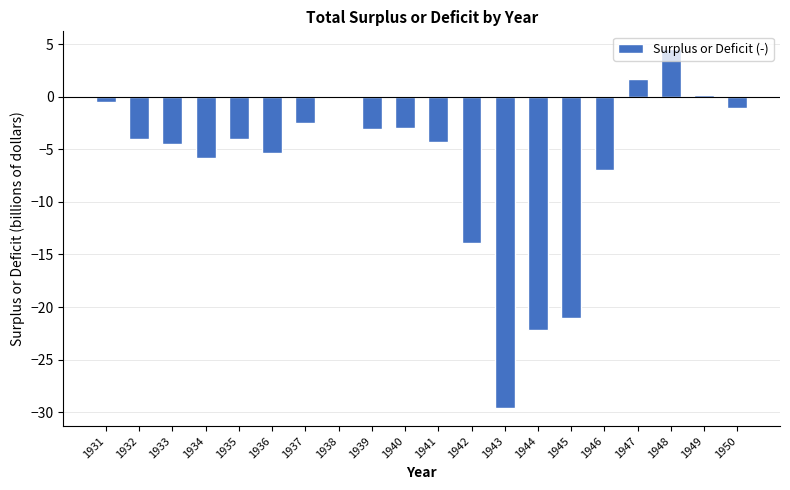

What is the greatest value displayed?

4.5